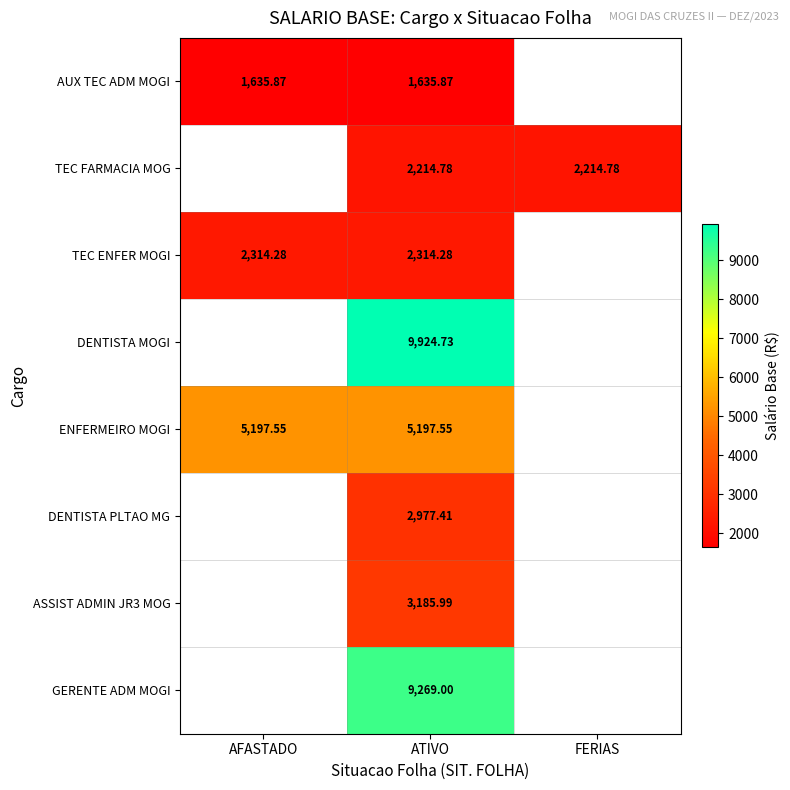

How many categories are shown in the chart?

3